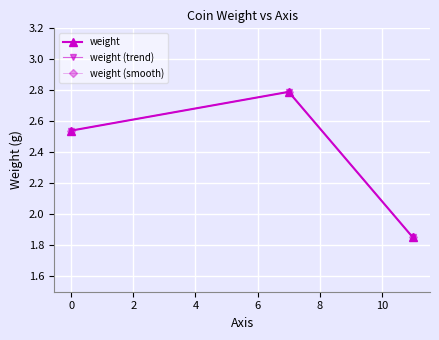

Does the chart have visible grid lines?

Yes